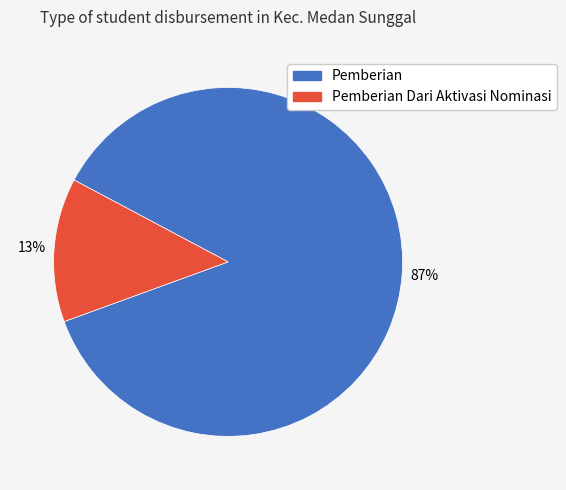

To the nearest percent, what is the average slice percentage?

50%